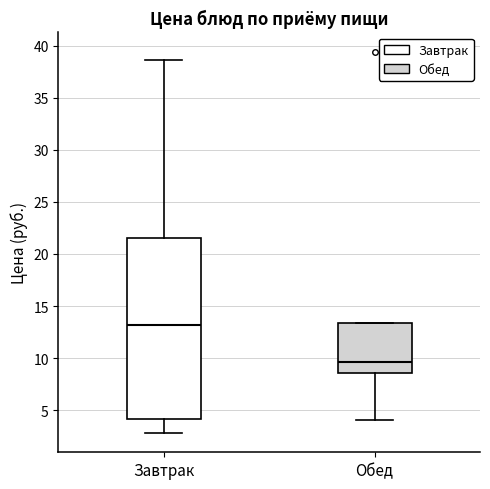

Which box's median line is the lowest?

Обед